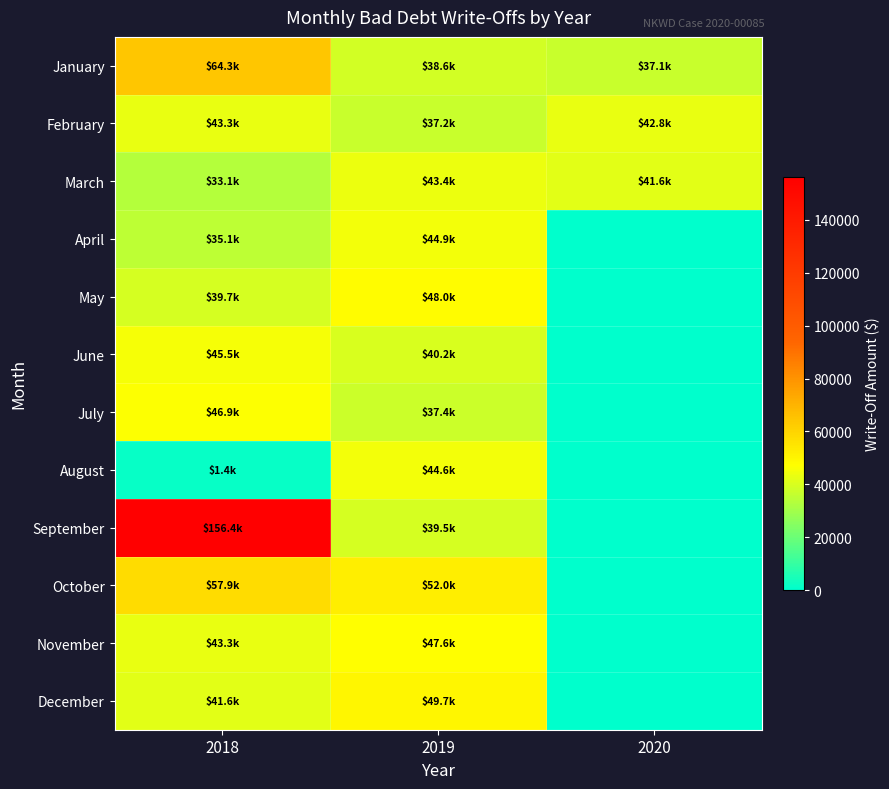

Reading right to left, transcribe all the data shown in this chart.

January: 2020=37134.2	2019=38611.1	2018=64276.0
February: 2020=42781.6	2019=37212.4	2018=43346.8
March: 2020=41575.1	2019=43386.9	2018=33120.7
April: 2020=0.0	2019=44944.2	2018=35104.0
May: 2020=0.0	2019=48043.2	2018=39705.7
June: 2020=0.0	2019=40237.6	2018=45494.5
July: 2020=0.0	2019=37410.1	2018=46852.4
August: 2020=0.0	2019=44608.5	2018=1383.9
September: 2020=0.0	2019=39477.1	2018=156420.7
October: 2020=0.0	2019=52017.2	2018=57888.5
November: 2020=0.0	2019=47553.6	2018=43306.6
December: 2020=0.0	2019=49668.3	2018=41647.8